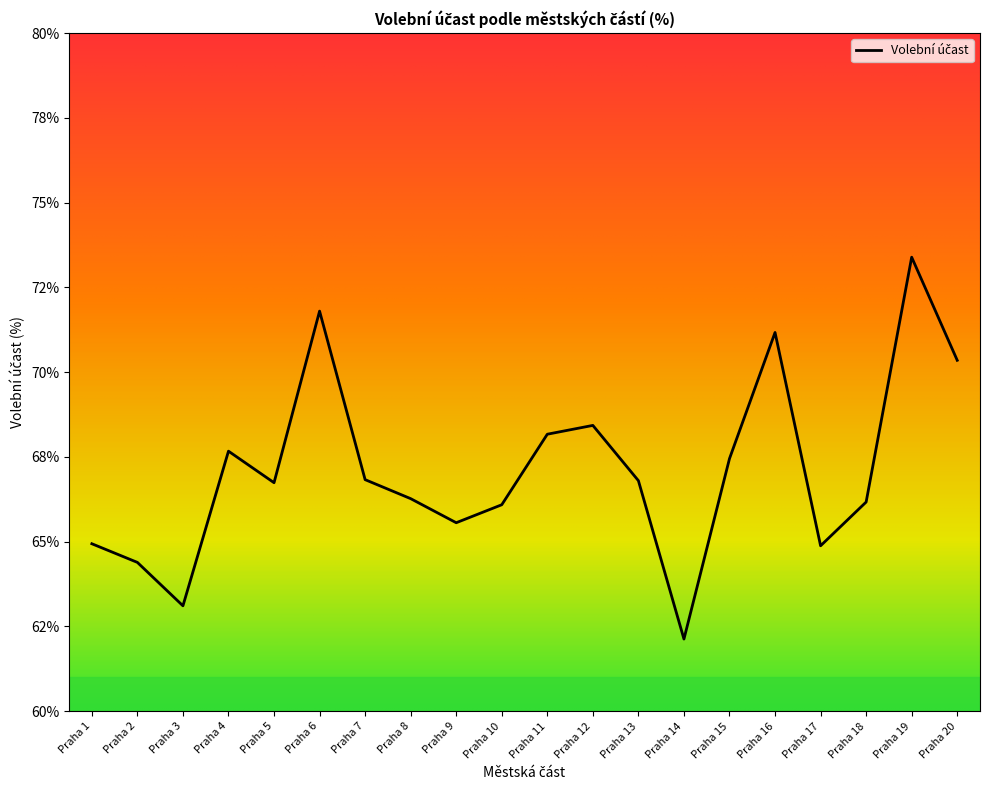

The chart shows a value of 66.7 at Praha 5. True or false?

True